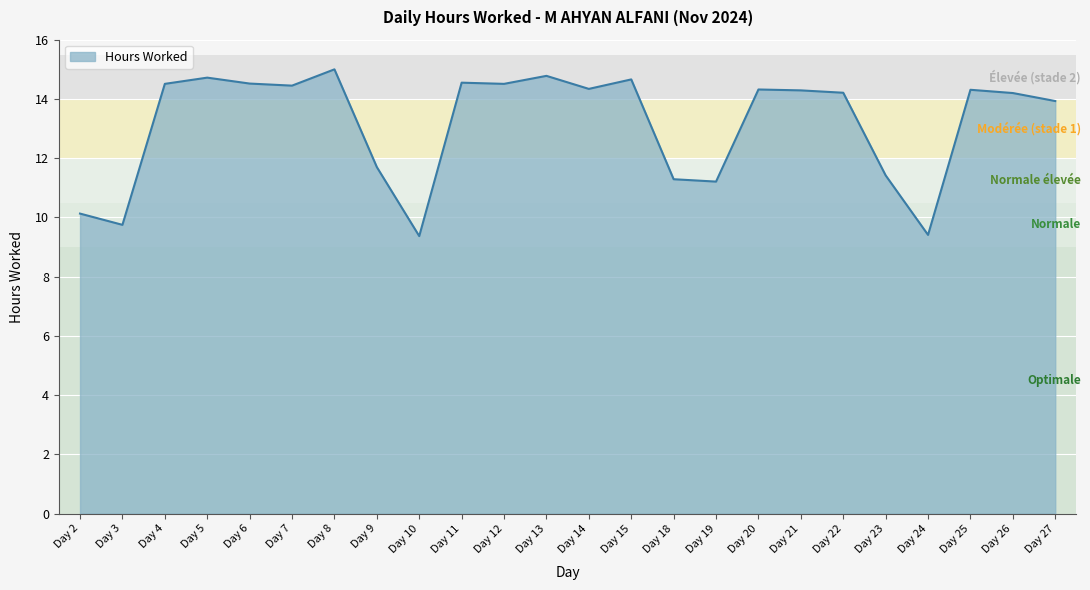

What is the difference between the values at Day 27 and Day 15?

0.7